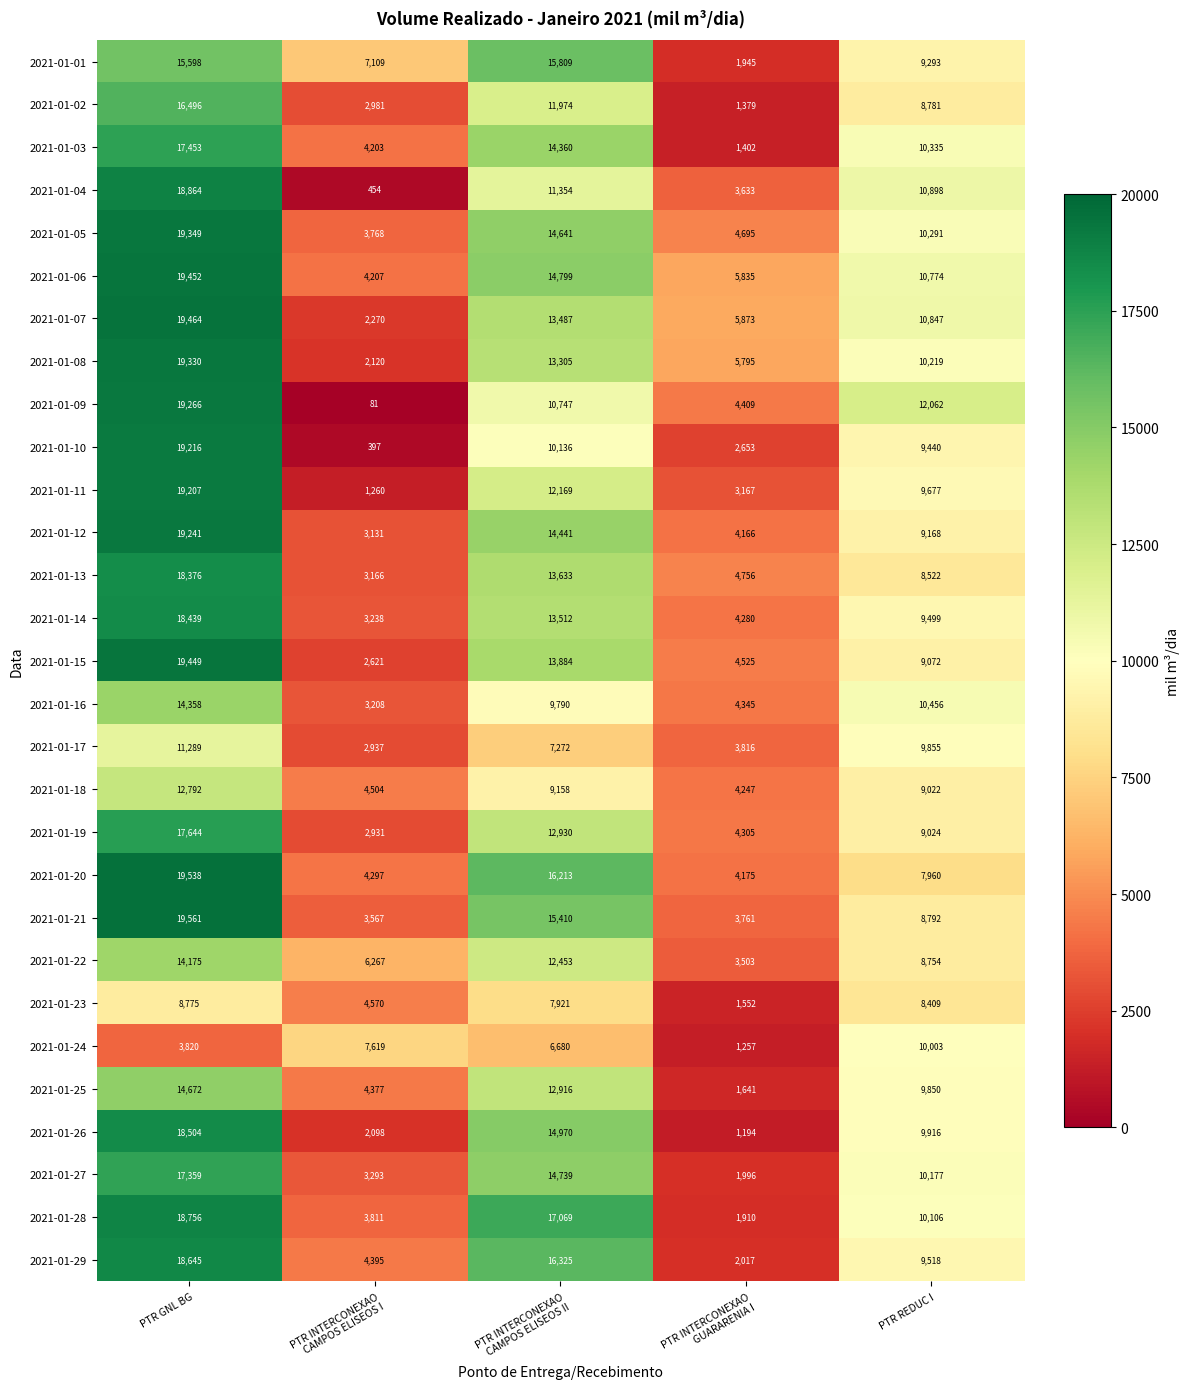

At which category is the sum across all series the highest?

PTR GNL BG